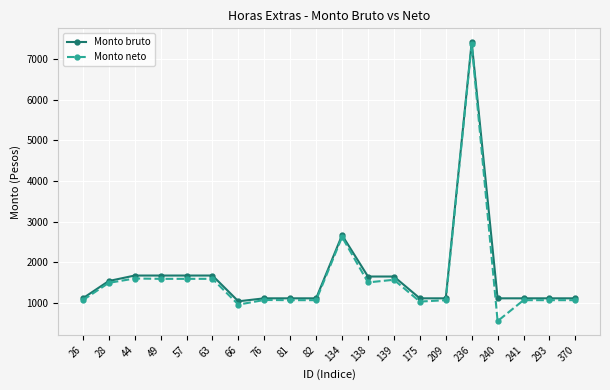

Which series has the largest range (max minus min)?

Monto neto